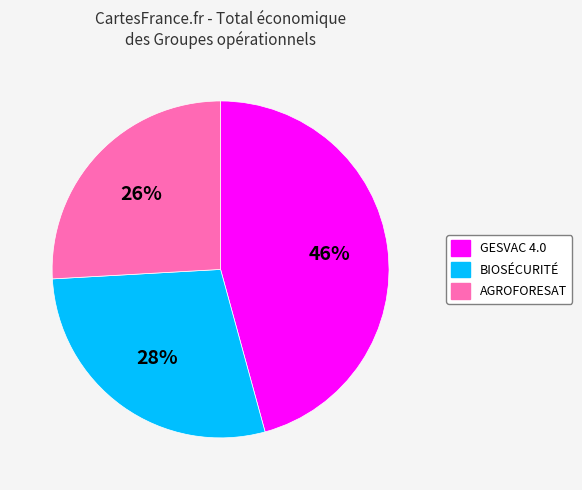

How many slices are in this pie chart?

3